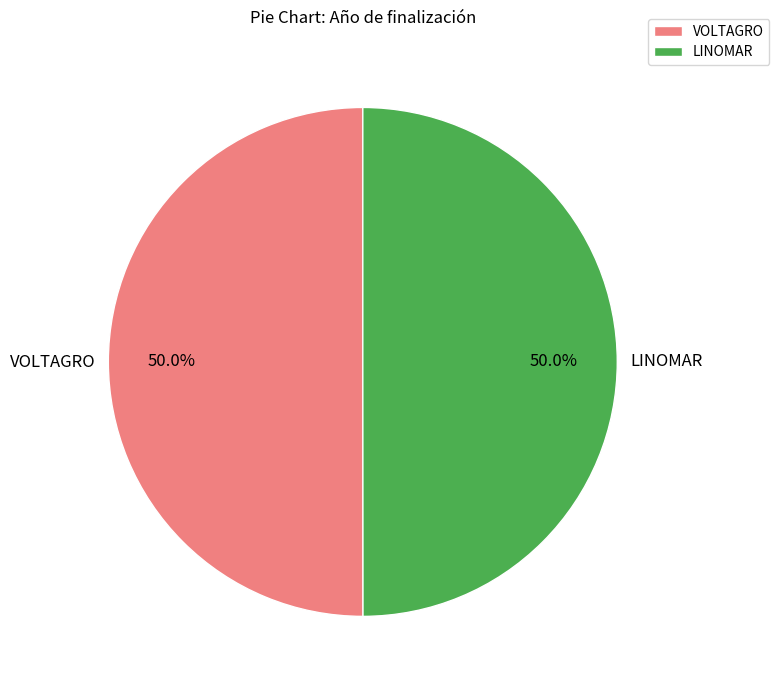

How many slices are in this pie chart?

2